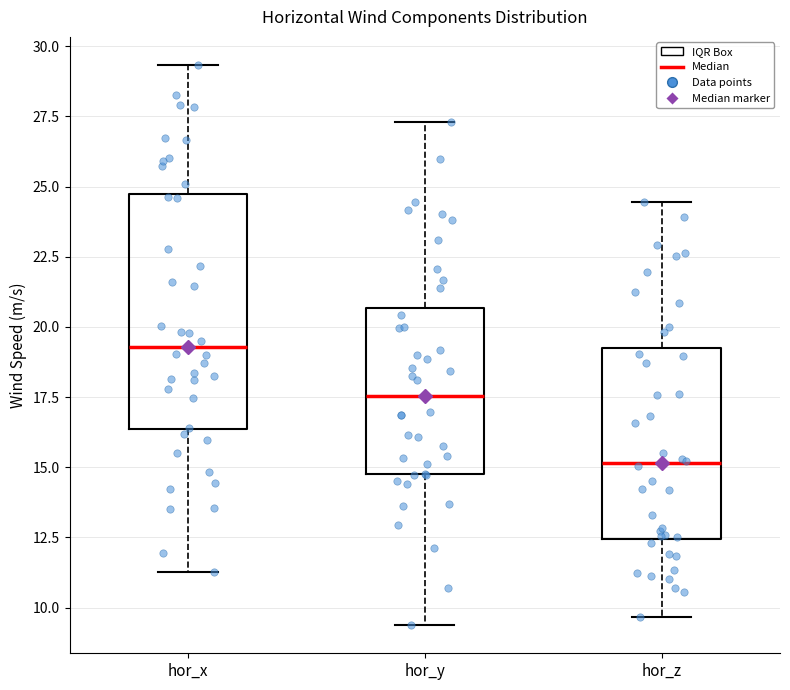

Reading left to right, transcribe this box plot: for each box, give where its median line is, the range the box spans, and where its two whiskers end, as read against the y-axis. The values are not printed on the chart, so give them approximately, as read against the axis.

hor_x: median 19.5, box 16.5 to 24.5, whiskers 11.5 to 29.5
hor_y: median 17.5, box 15.0 to 20.5, whiskers 9.5 to 27.5
hor_z: median 15.0, box 12.5 to 19.0, whiskers 9.5 to 24.5